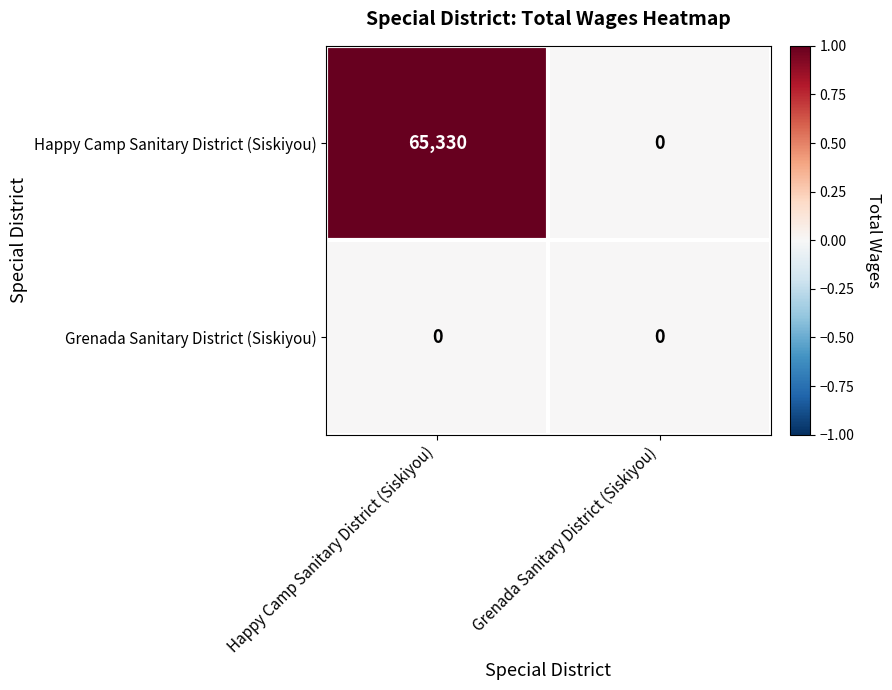

Reading left to right, what are all the values shown in this chart?

Happy Camp Sanitary District (Siskiyou): Happy Camp Sanitary District (Siskiyou)=65330	Grenada Sanitary District (Siskiyou)=0
Grenada Sanitary District (Siskiyou): Happy Camp Sanitary District (Siskiyou)=0	Grenada Sanitary District (Siskiyou)=0